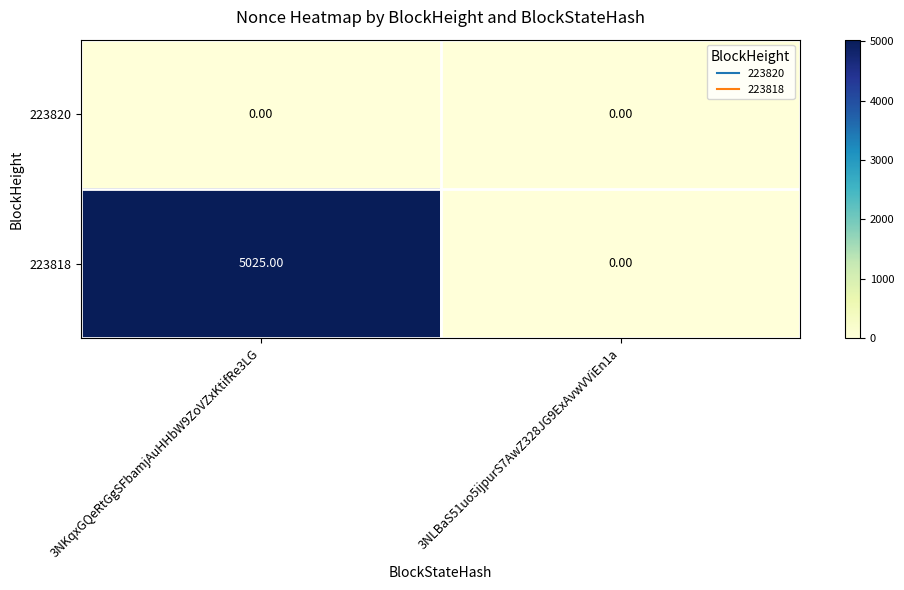

Which series has the largest total across all categories?

223818